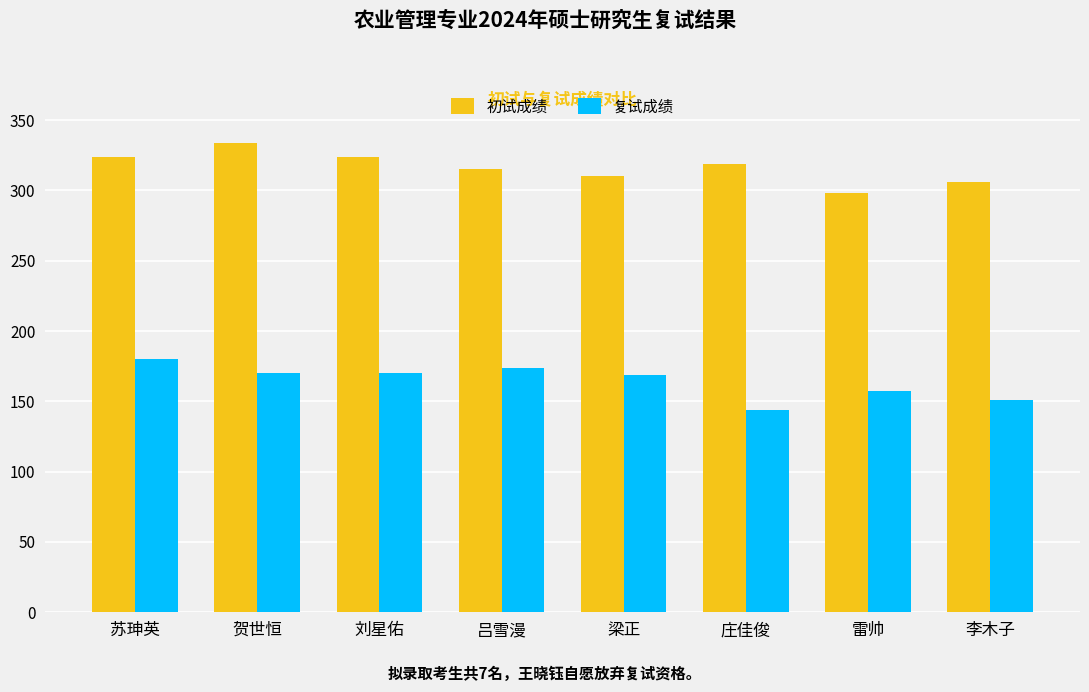

What is the label of the 7th bar from the left?

雷帅